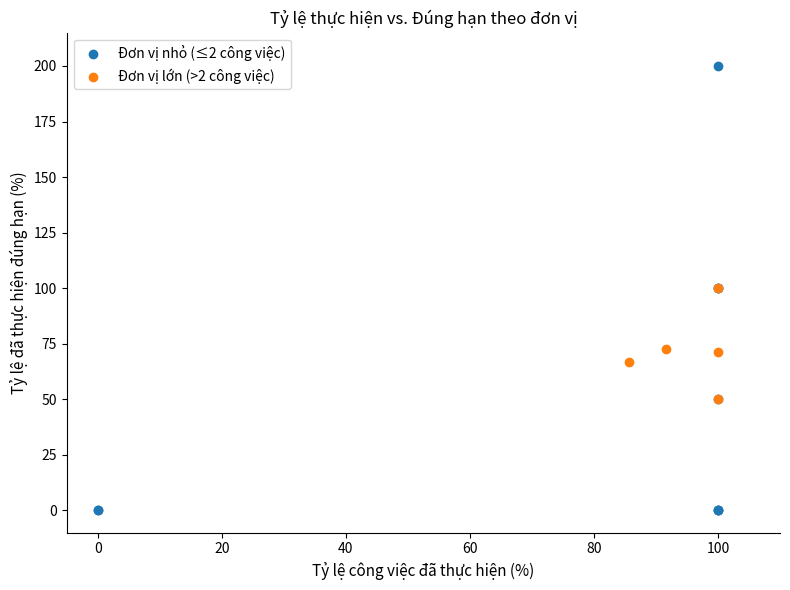

Which series contains the highest Y value?

Đơn vị nhỏ (≤2 công việc)